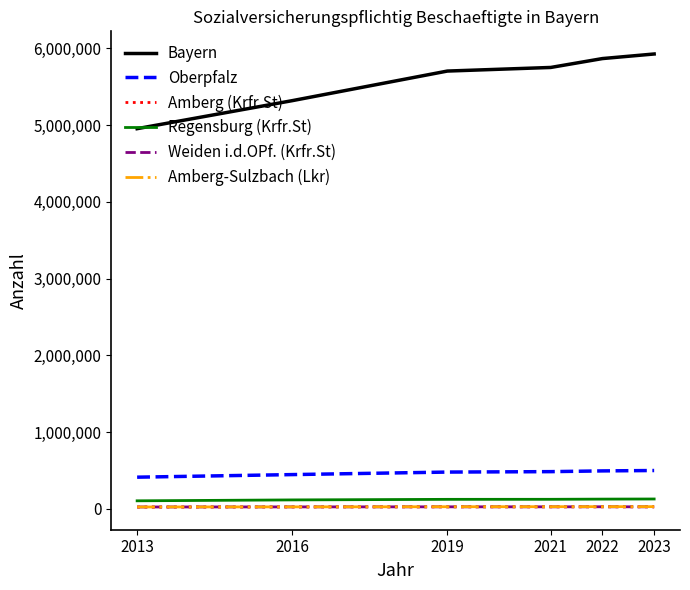

Which series has the largest range (max minus min)?

Bayern